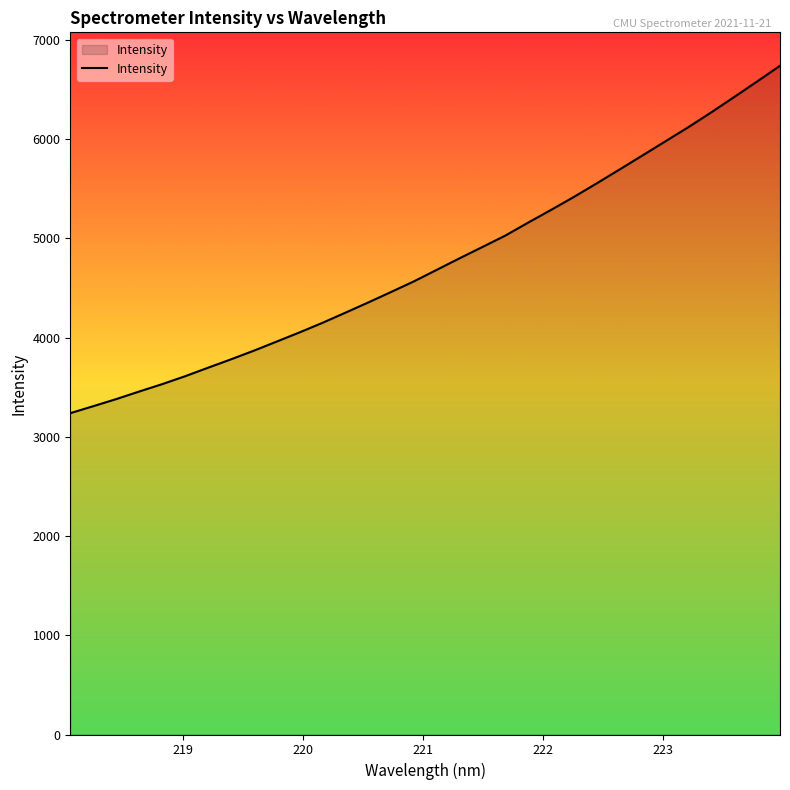

What is the smallest value displayed?

3238.2